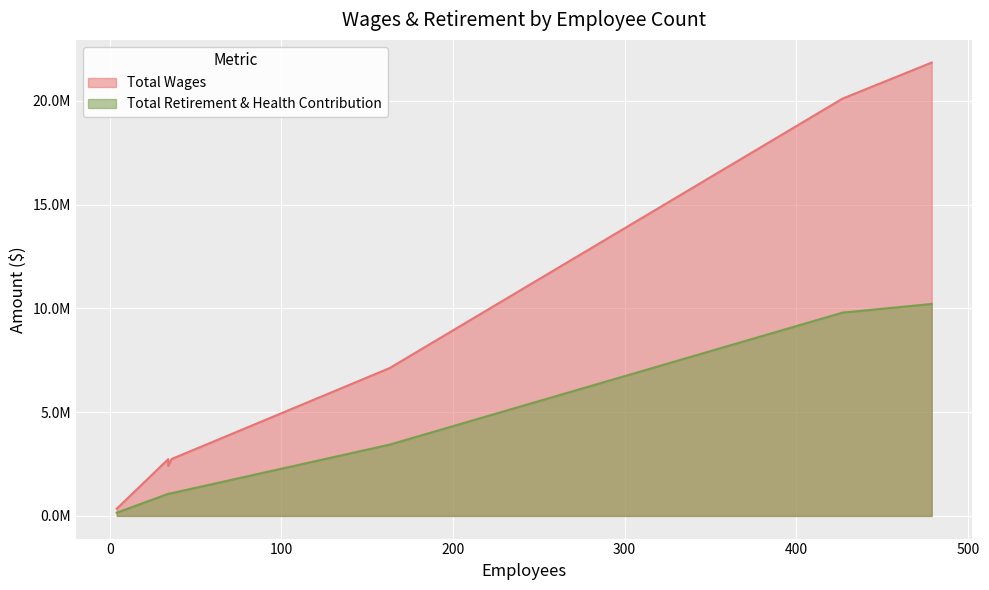

What are all the series names shown in the legend?

Total Wages, Total Retirement & Health Contribution